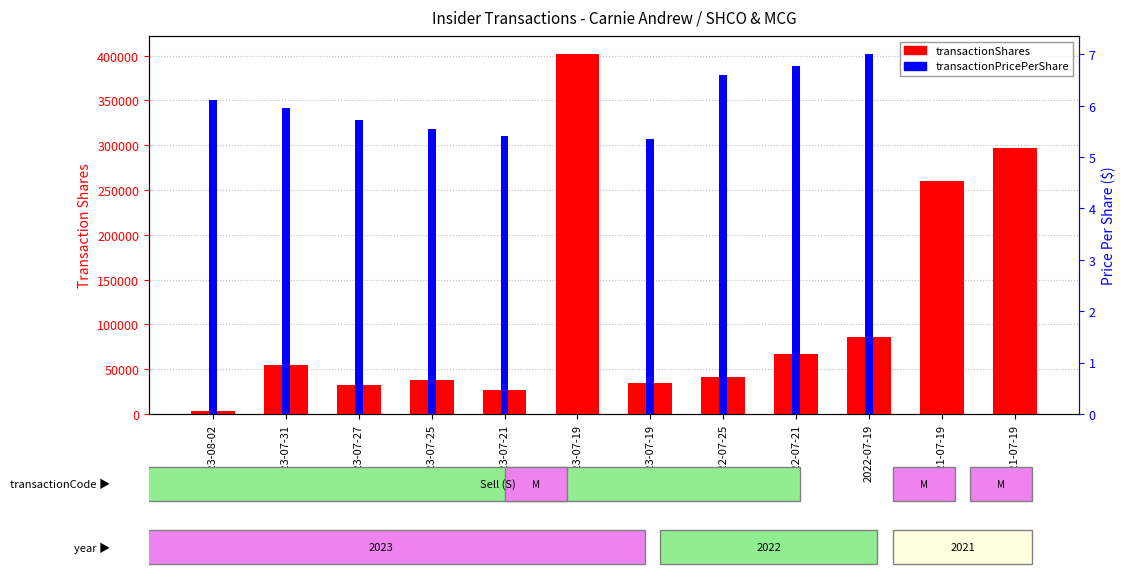

What is the spread (max minus min) of values at 2021-07-19?

260577.0